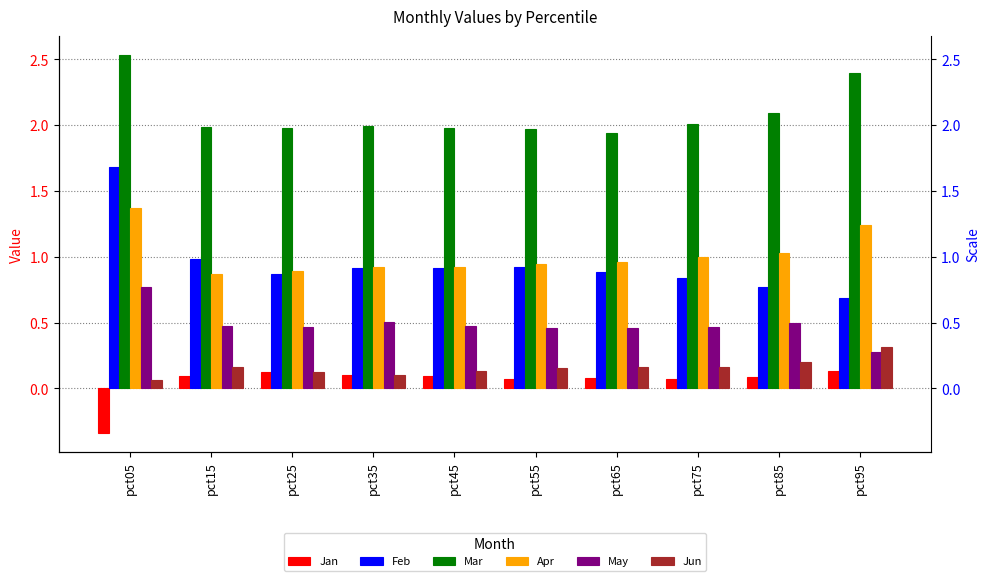

Is the value of Apr at pct15 greater than the value of May at pct95?

Yes